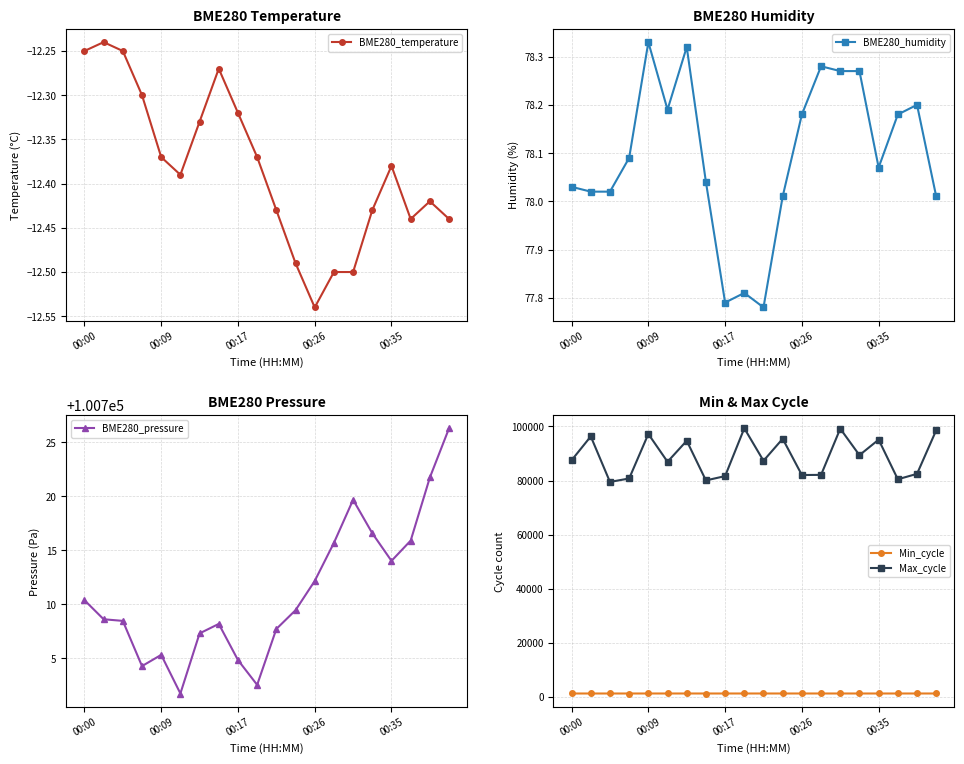

Which series has the widest spread of values?

Max_cycle